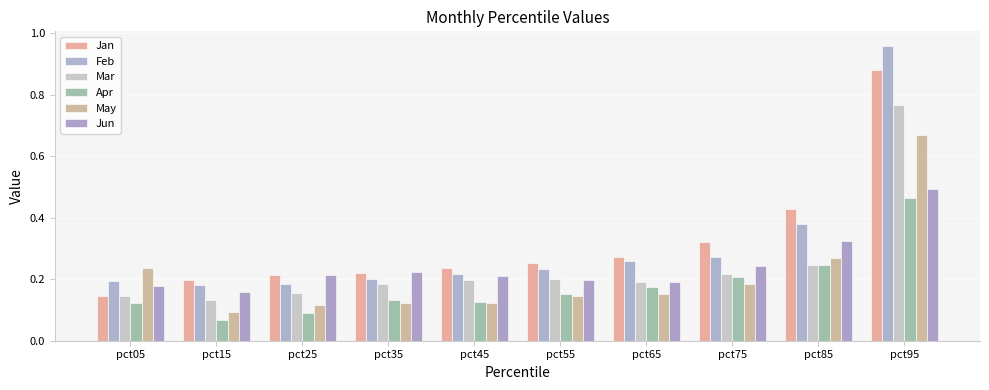

Is the value of Jan at pct05 greater than the value of Apr at pct75?

No